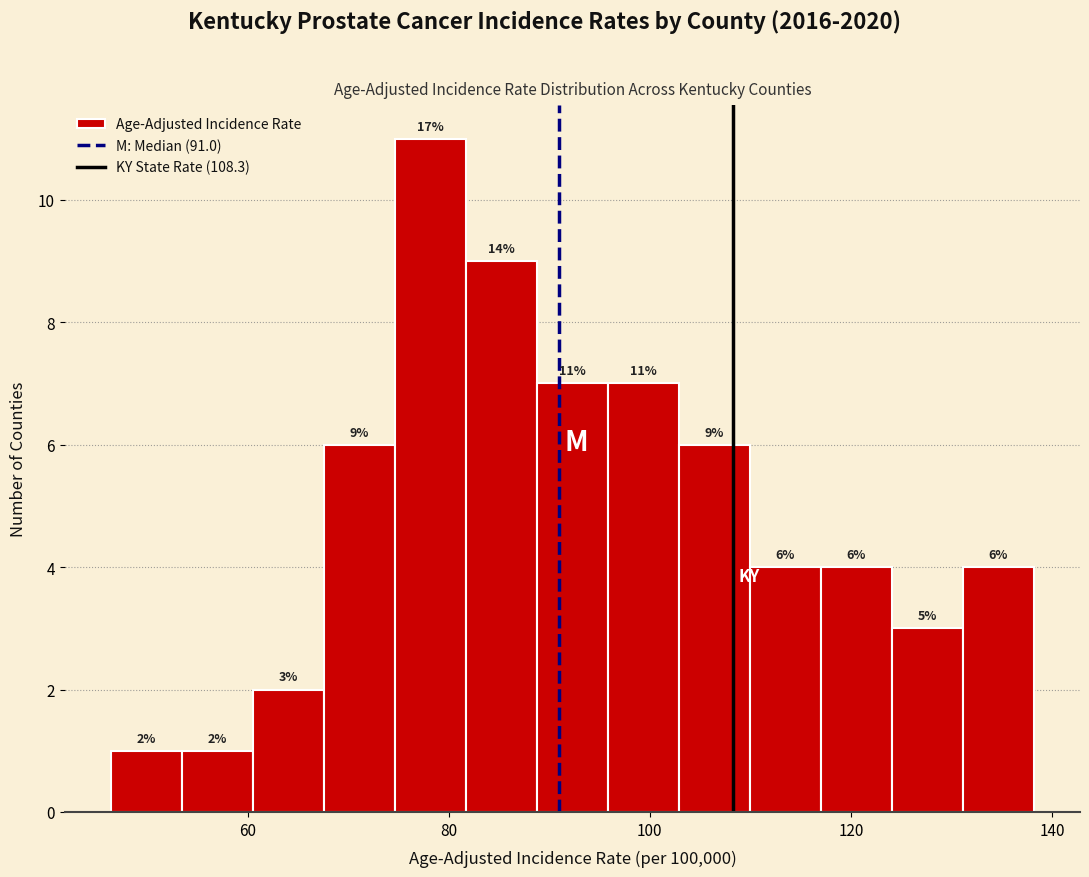

Read against the x-axis, roughly where is the centre of the tallest bar?

78